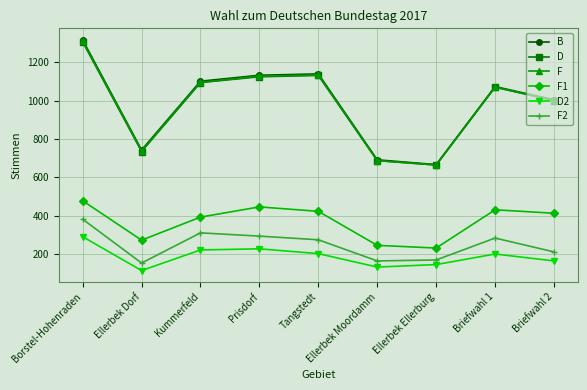

What is the total value across all series at Ellerbek Ellerburg?

2548